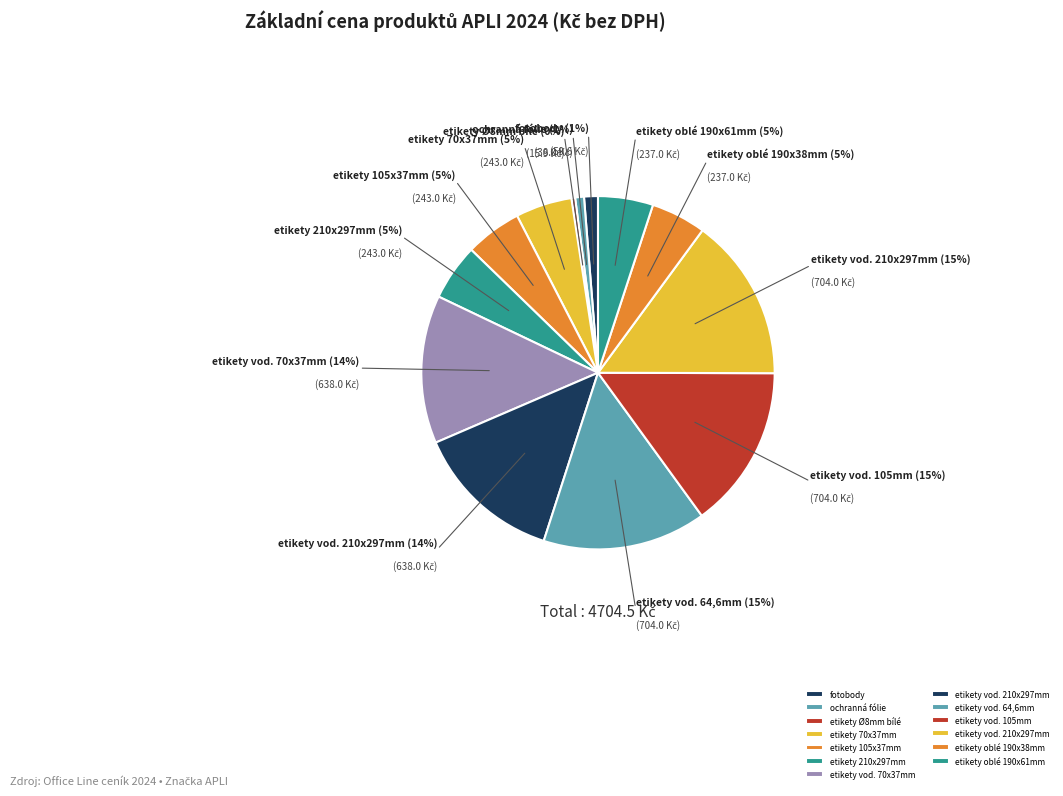

Count the number of slices in the pie.

13